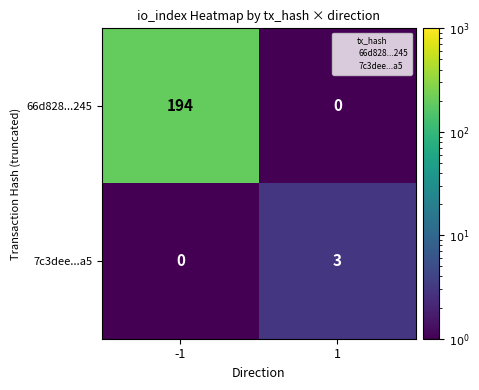

Is it true that 66d828...245 equals 84 at -1?

False